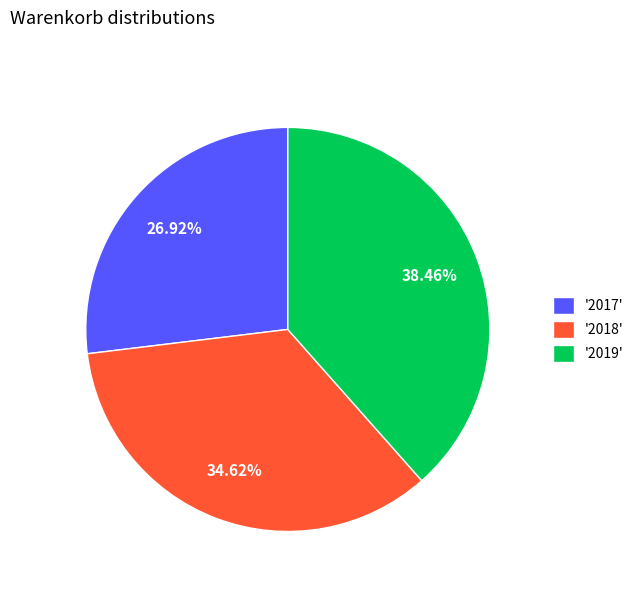

Does '2018' account for over 50% of the chart?

No